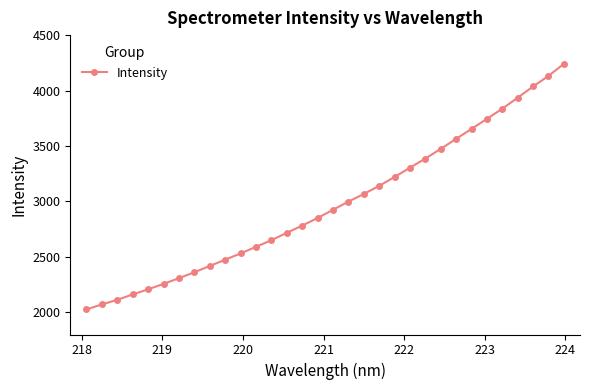

What is the average value?

2974.4